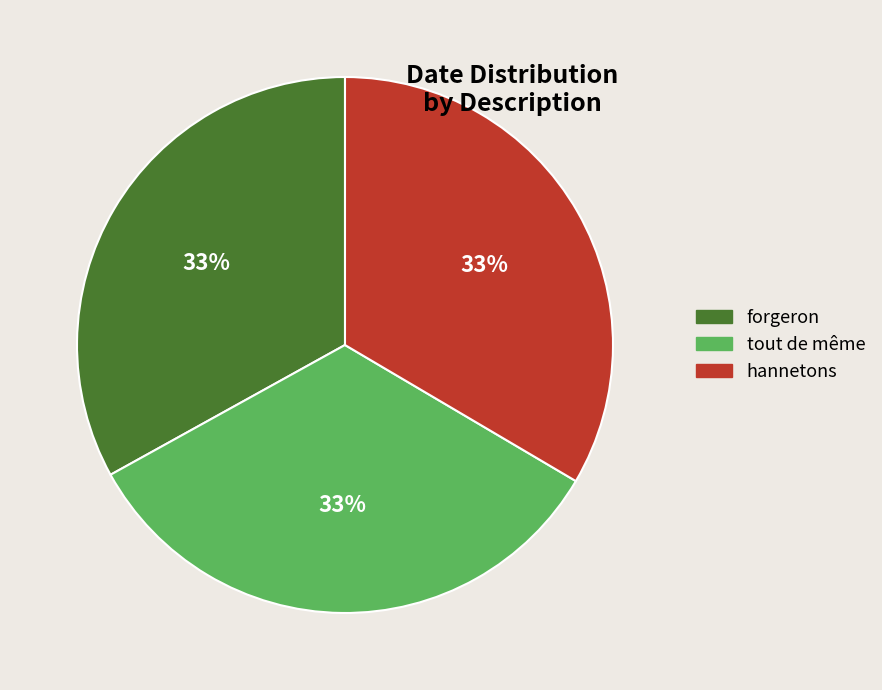

Count the number of slices in the pie.

3